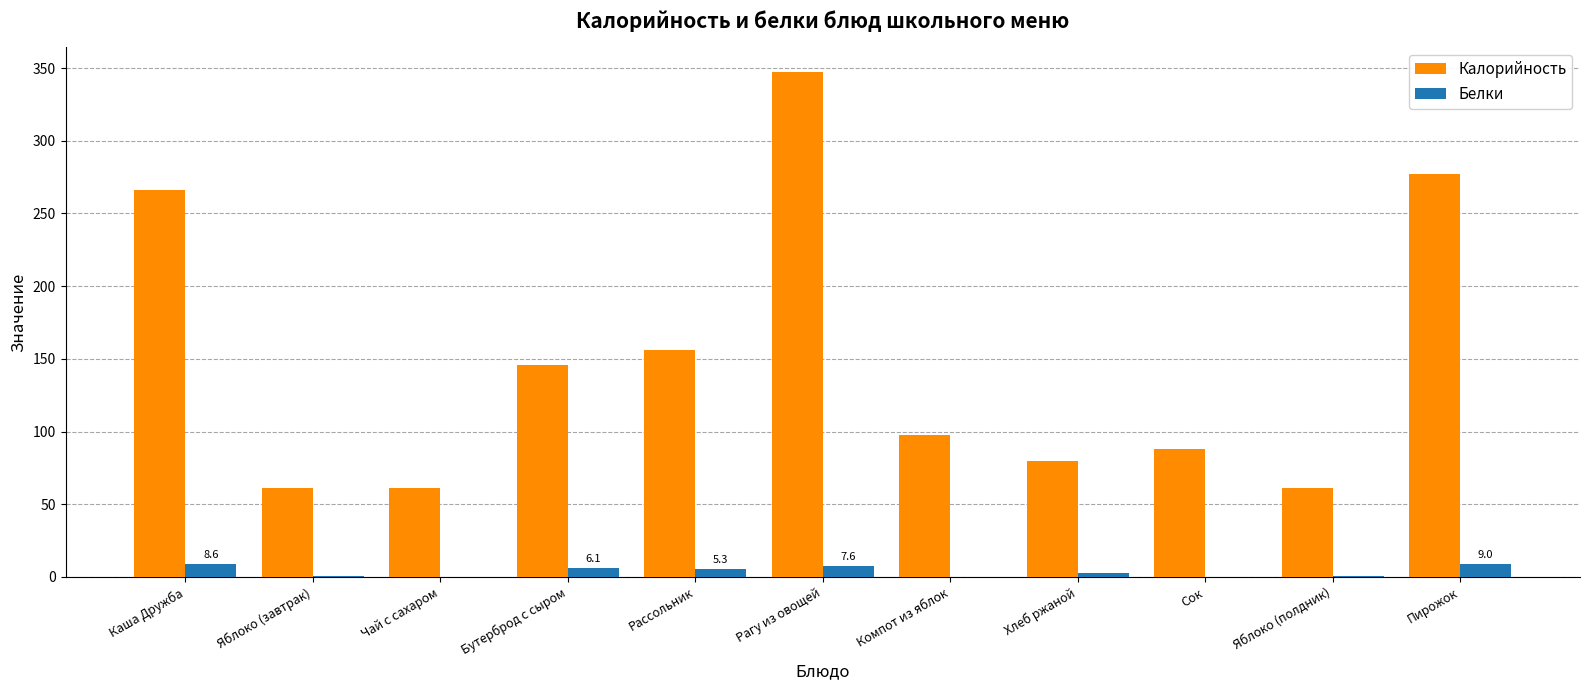

What is the sum of all Белки values?

40.6